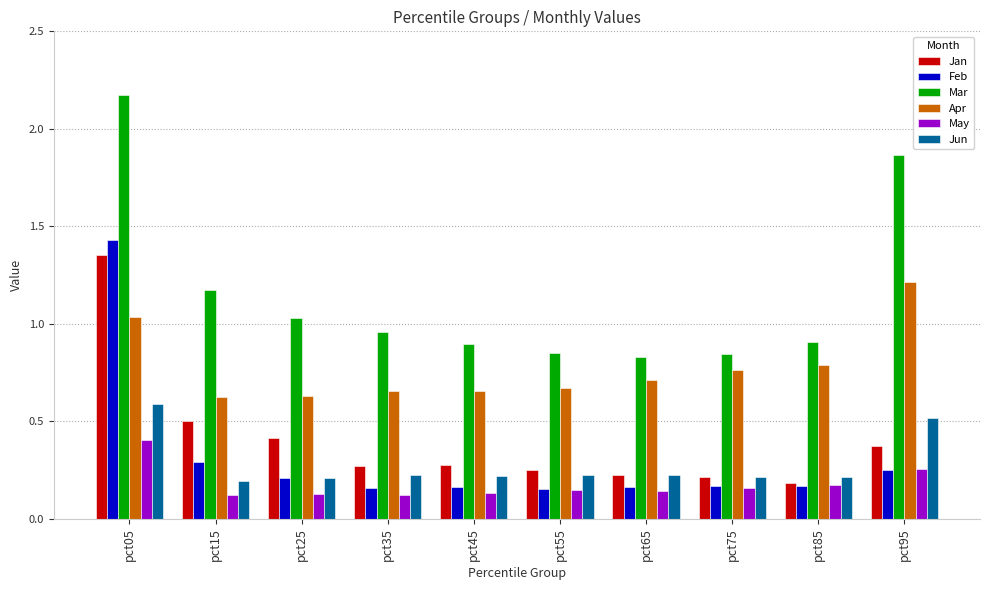

What is the sum of all May values?

1.8